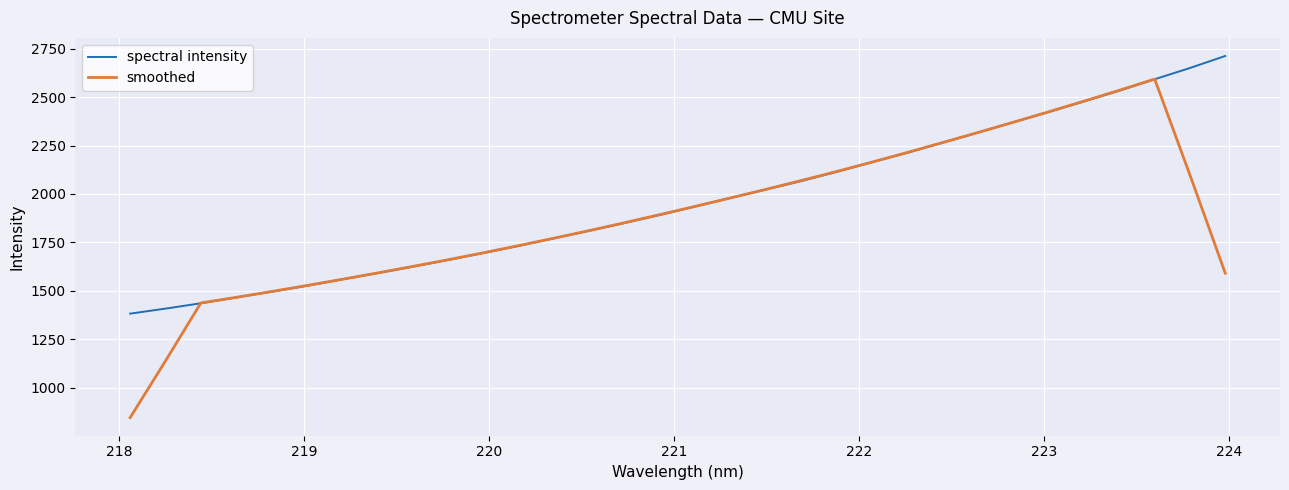

True or false: smoothed has more than 0 interior local peaks.

True